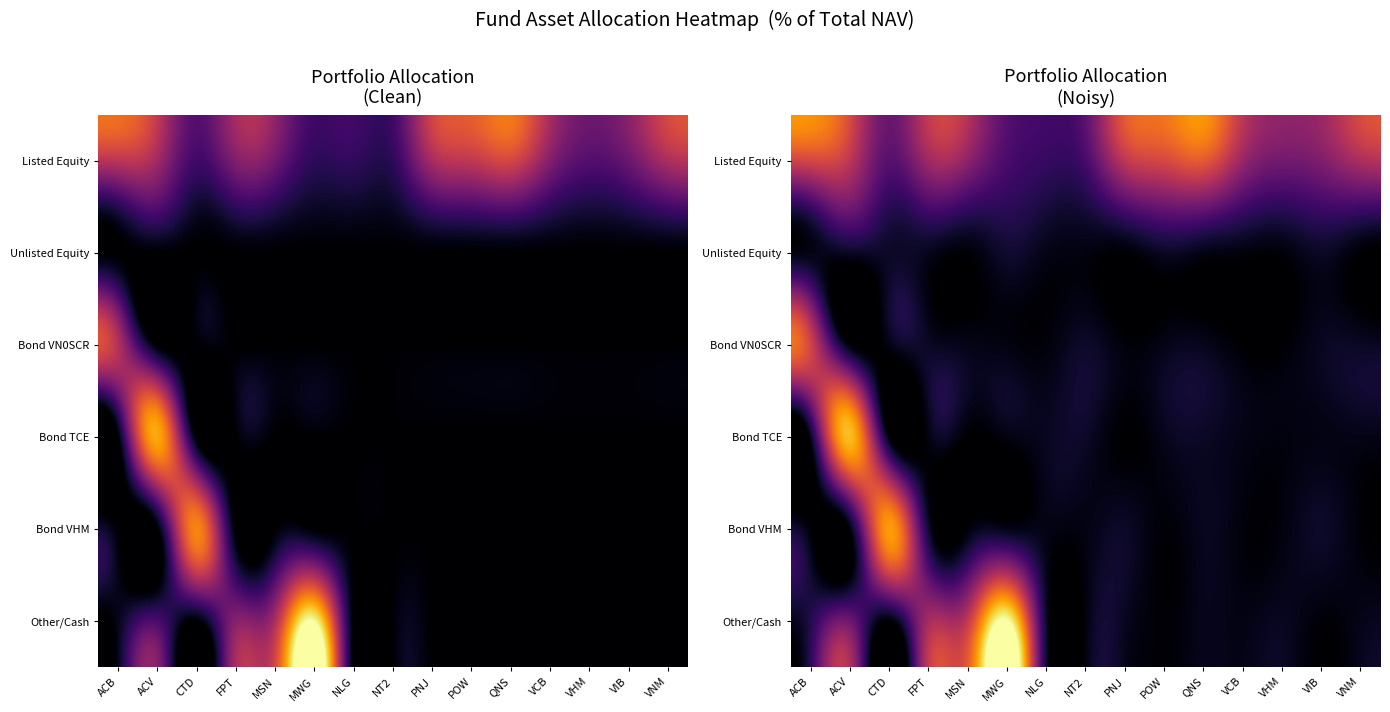

Which series has the largest range (max minus min)?

Other/Cash